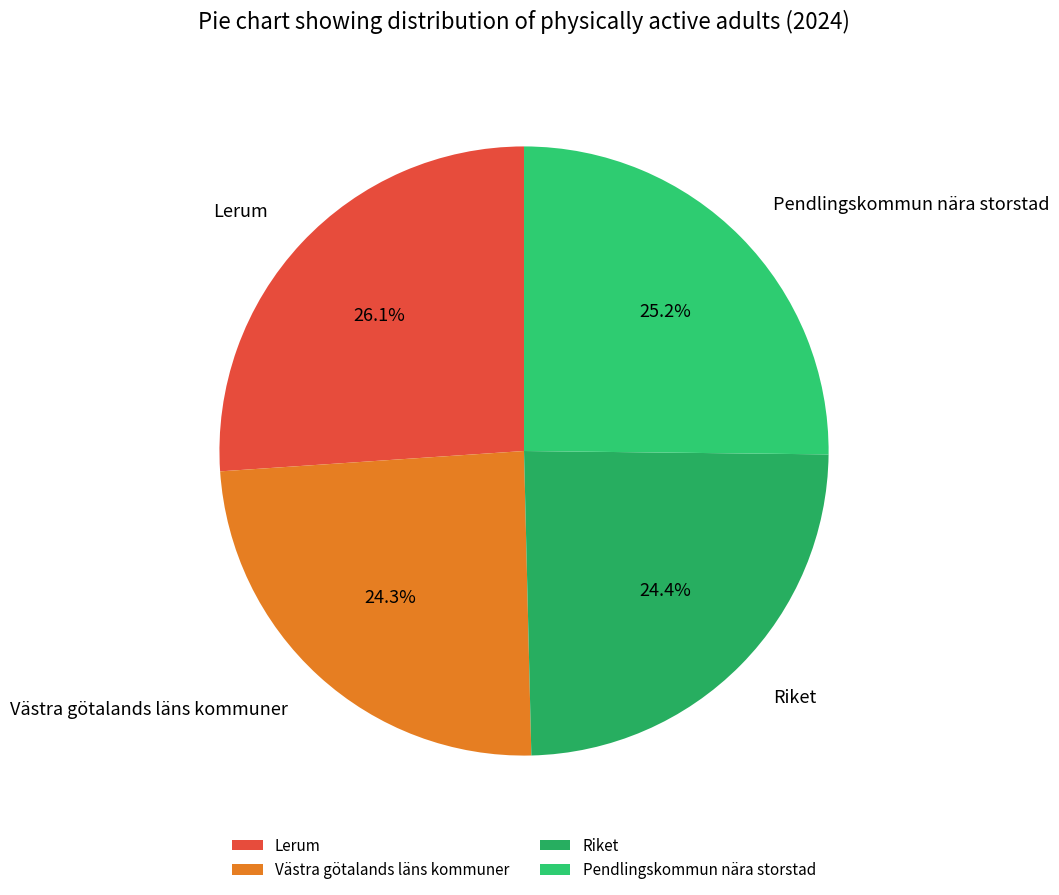

How much of the chart is everything except Pendlingskommun nära storstad?

74.8%